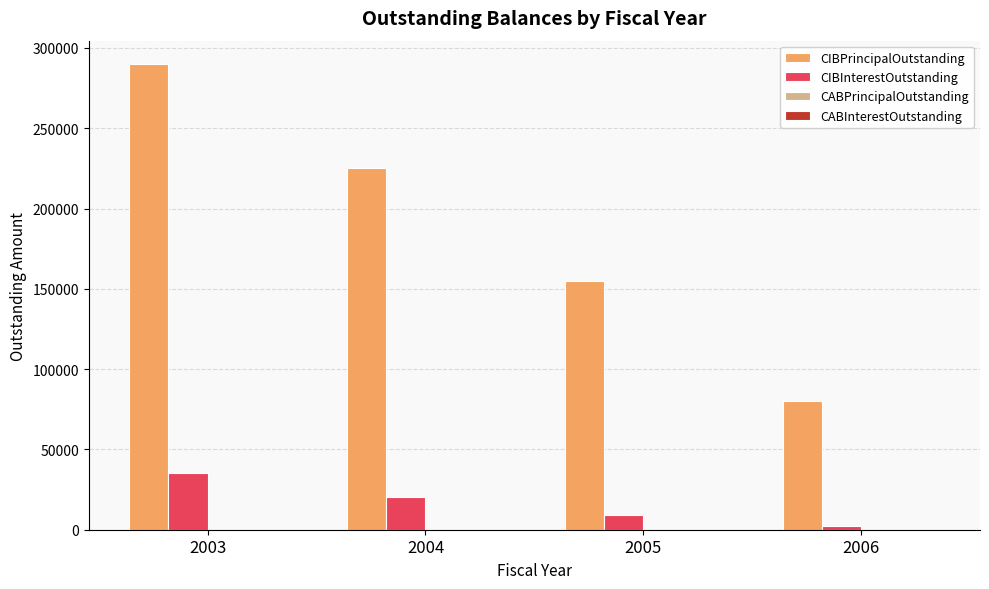

Which series changed the most between 2003 and 2004?

CIBPrincipalOutstanding